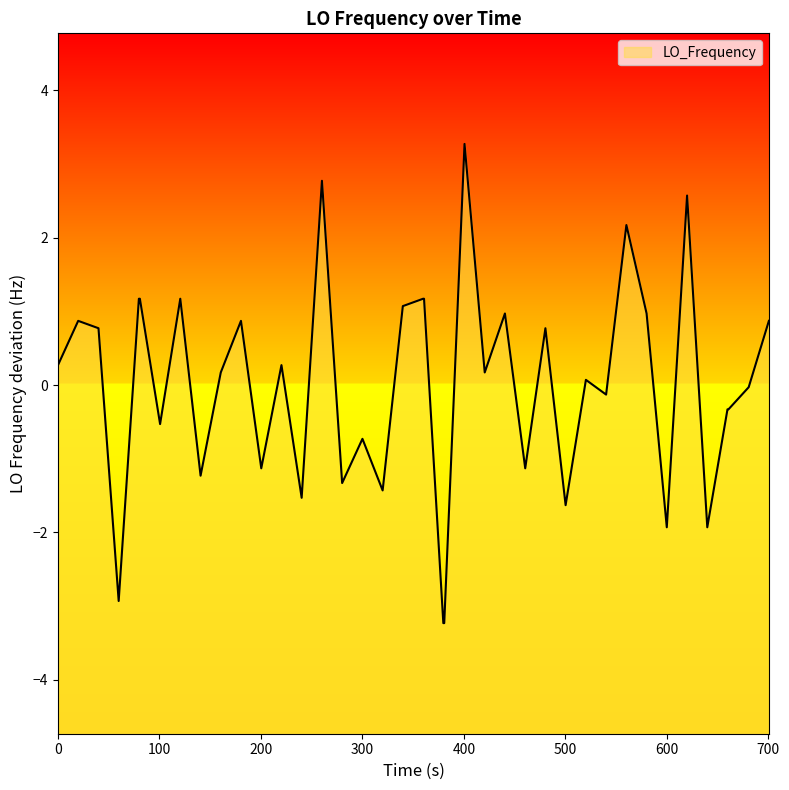

What is the value of the 3rd point from the left?

0.8